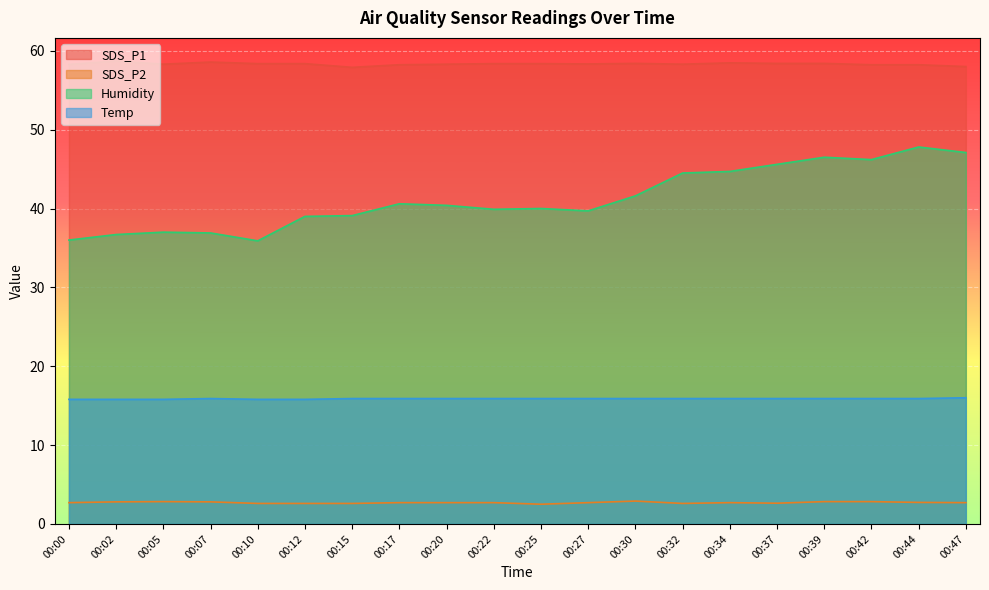

How many lines are shown in the chart?

4